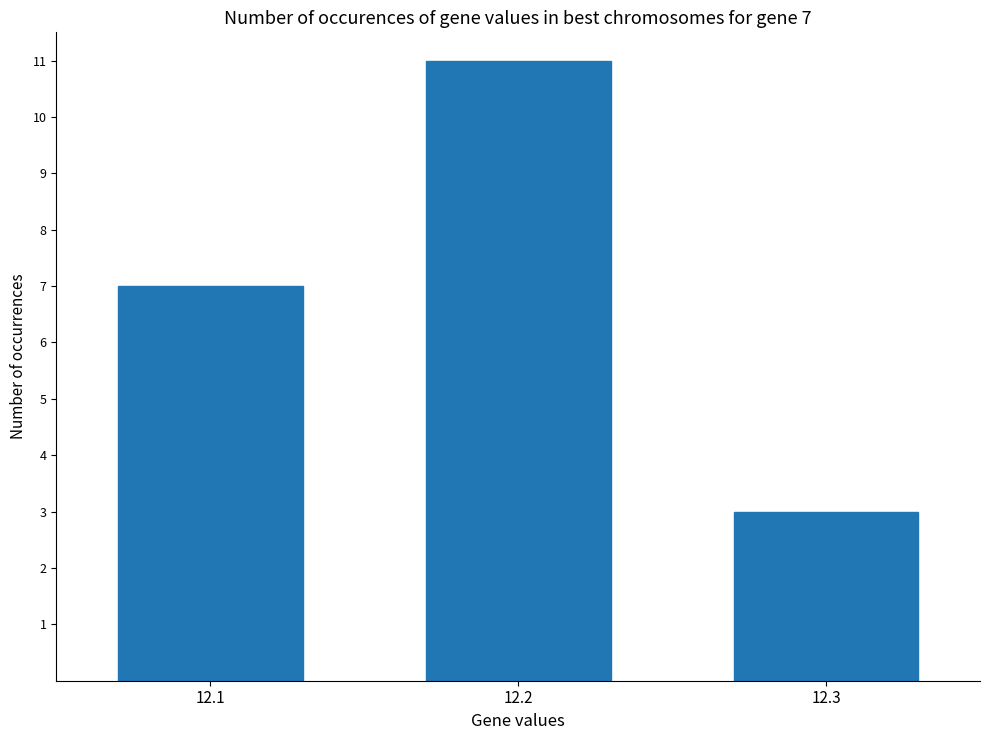

What is the maximum value shown in the chart?

11